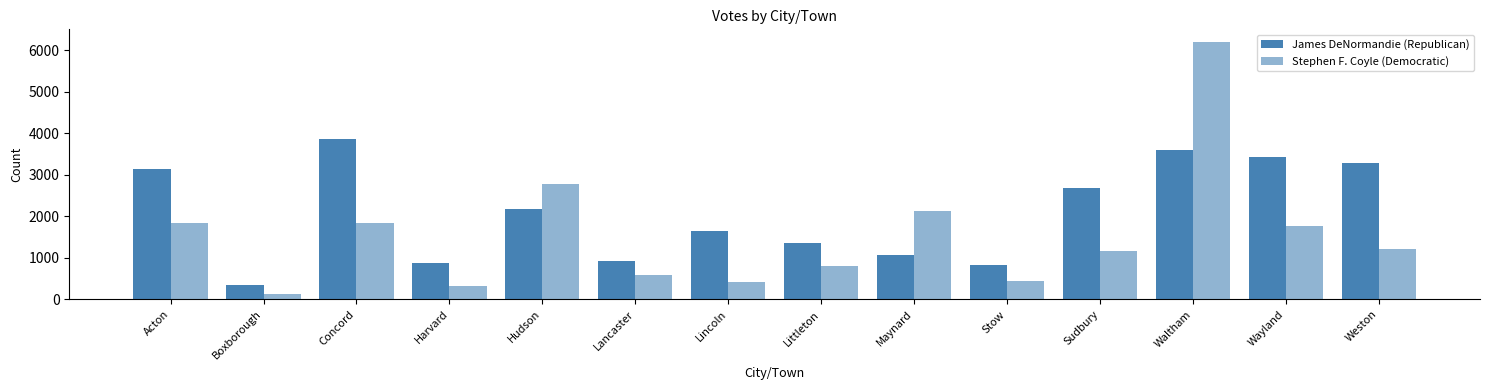

What is the label of the 8th bar from the right?

Lincoln